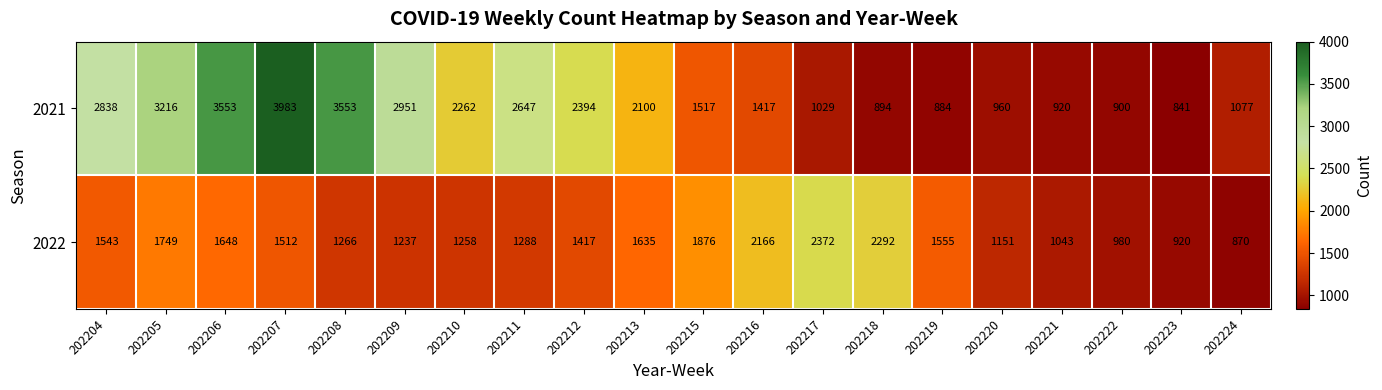

The 2022 series shows 428 at 202211. True or false?

False